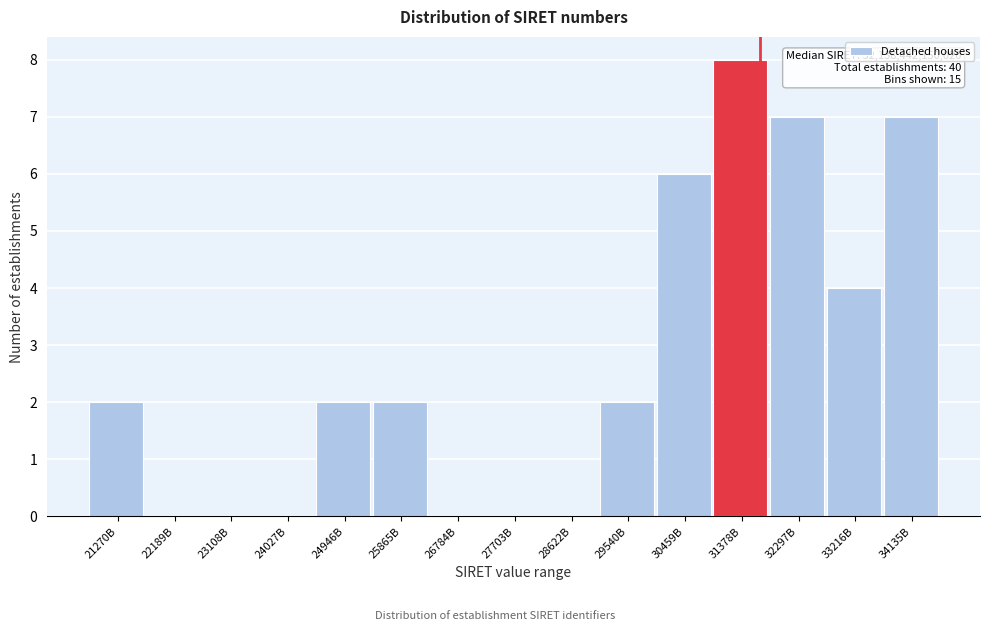

Reading right to left, extract all data points from this chart.

34135B=7	33216B=4	32297B=7	31378B=8	30459B=6	29540B=2	28622B=0	27703B=0	26784B=0	25865B=2	24946B=2	24027B=0	23108B=0	22189B=0	21270B=2